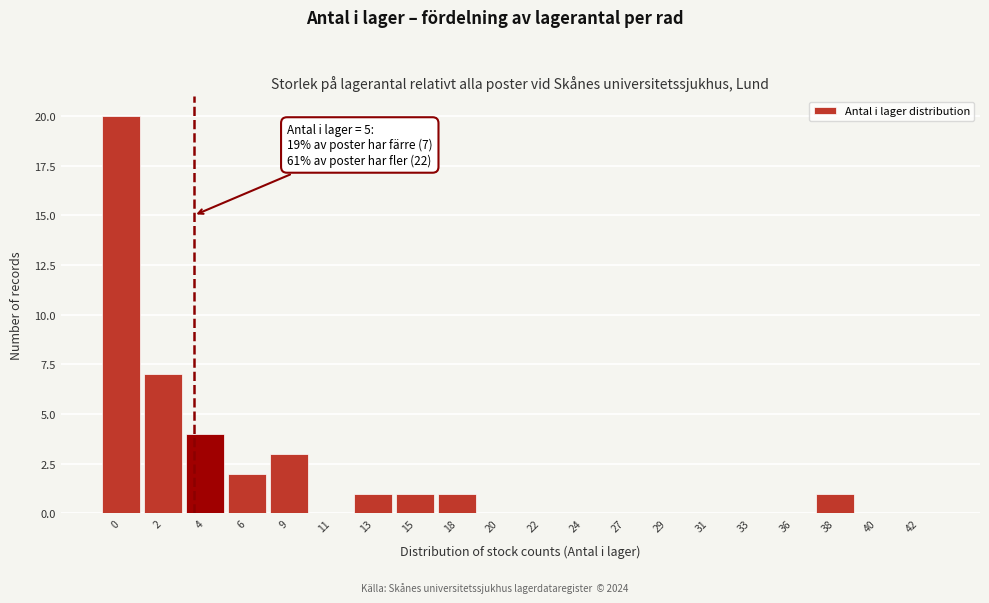

Reading right to left, list all the values displayed in this chart.

42=0	40=0	38=1	36=0	33=0	31=0	29=0	27=0	24=0	22=0	20=0	18=1	15=1	13=1	11=0	9=3	6=2	4=4	2=7	0=20